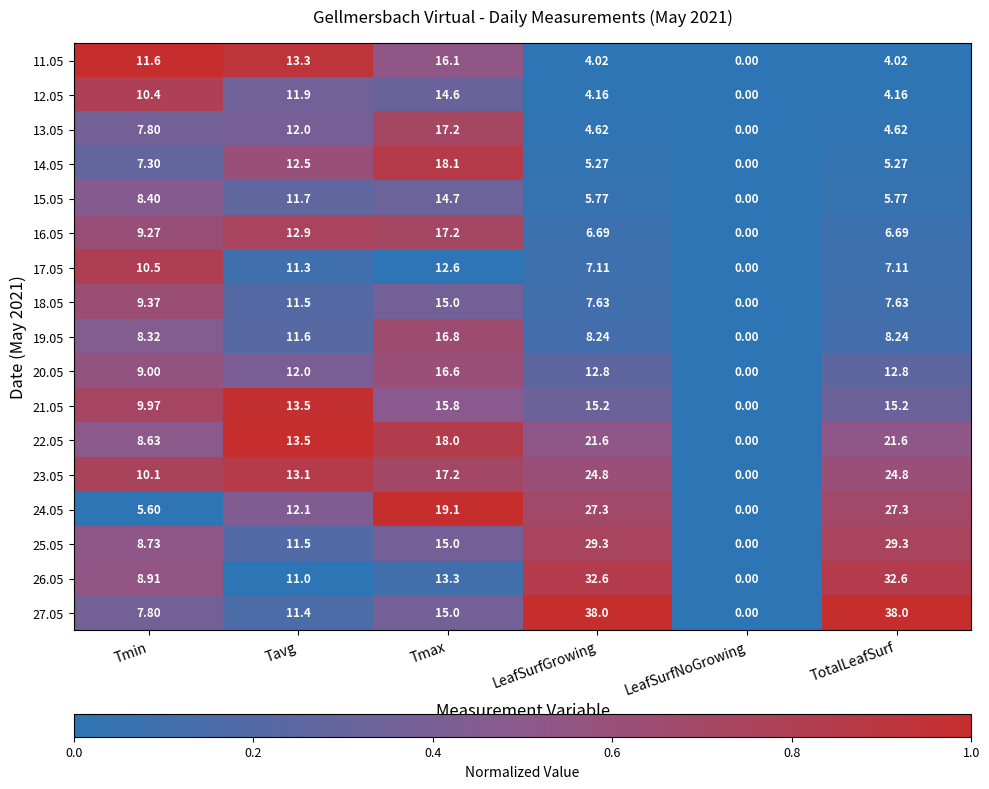

At which category is the sum across all series the highest?

Tmax